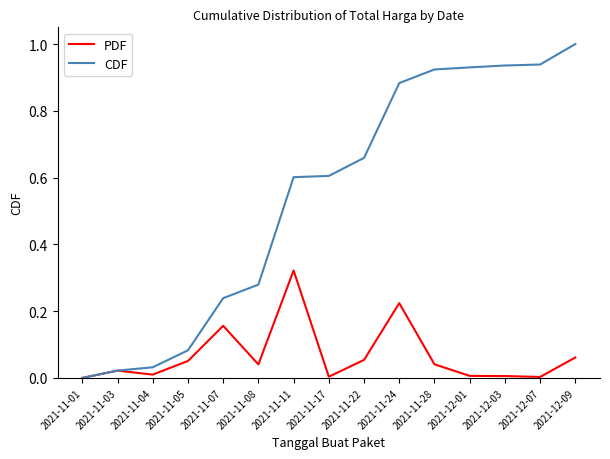

What are all the series names shown in the legend?

PDF, CDF